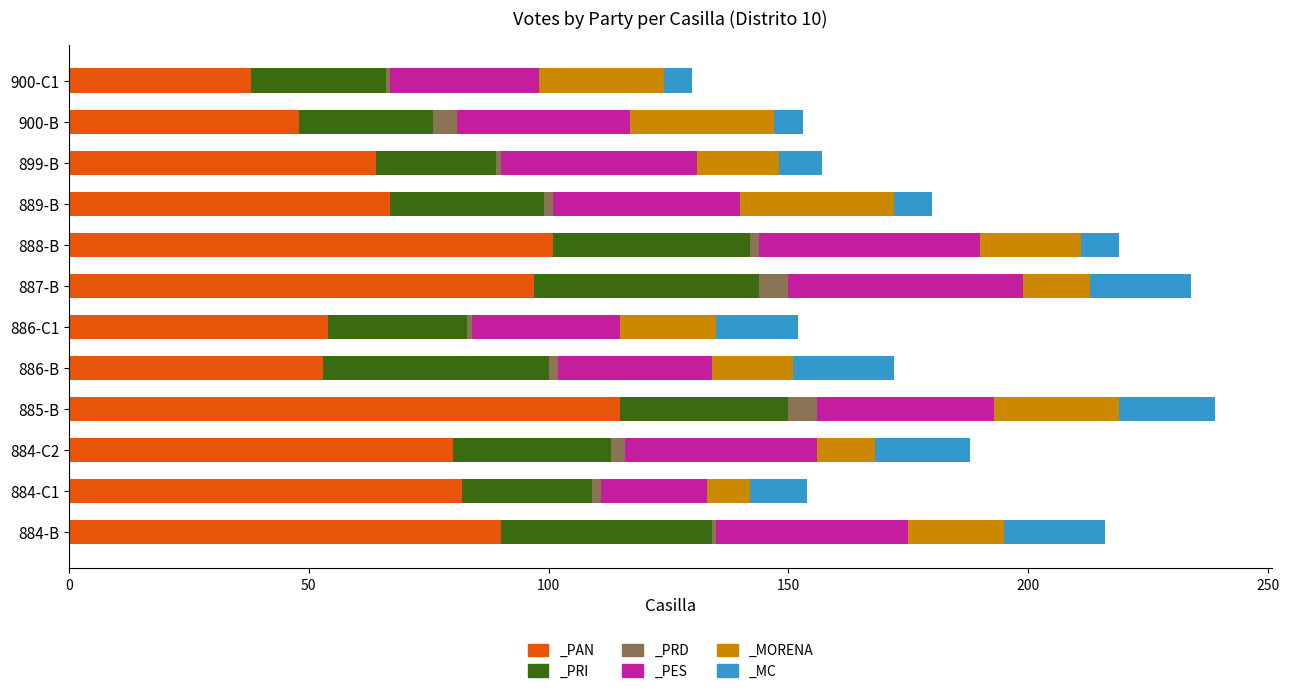

Which series has the widest spread of values?

_PAN